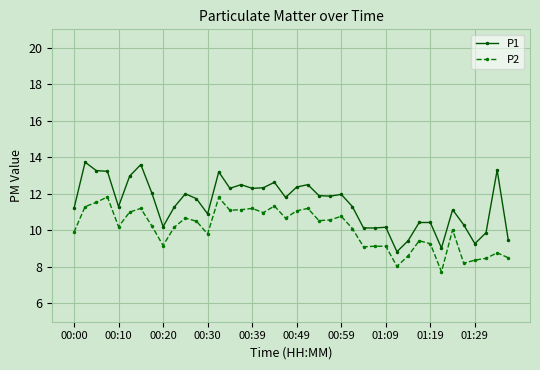

Which series has the largest total across all categories?

P1